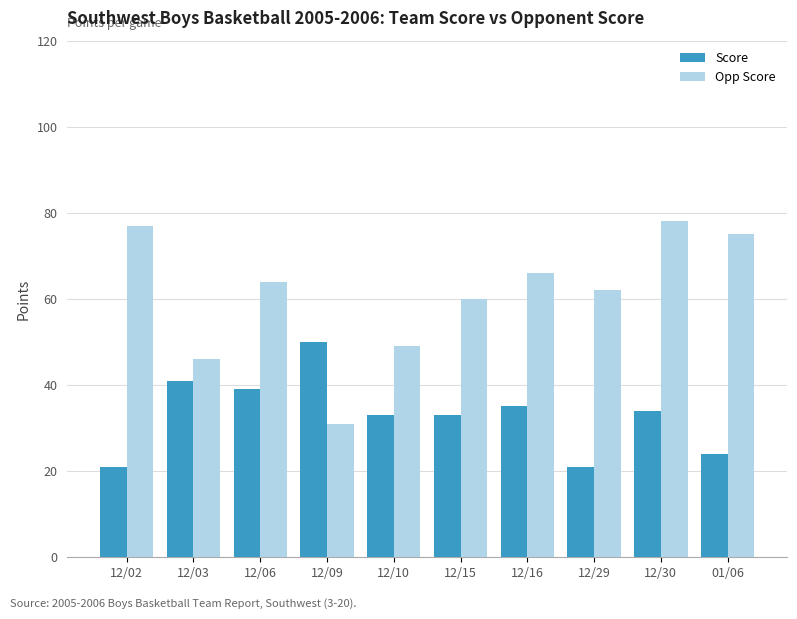

Which series has the widest spread of values?

Opp Score